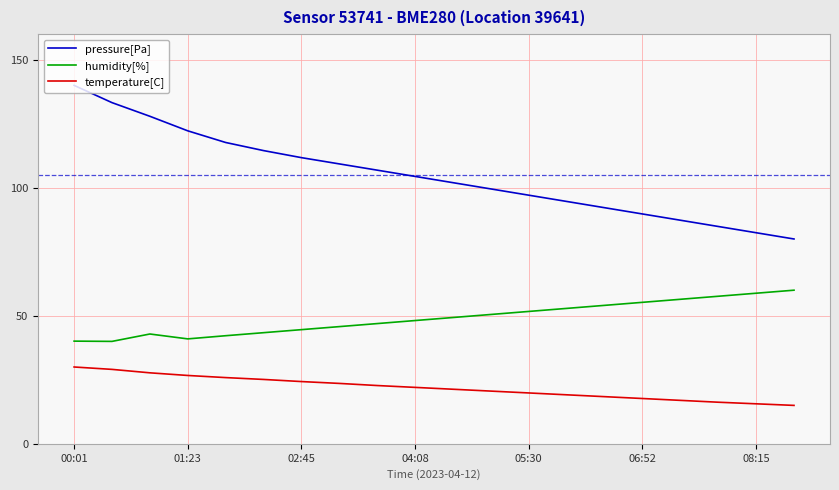

What is the sum of all pressure[Pa] values?

2098.0